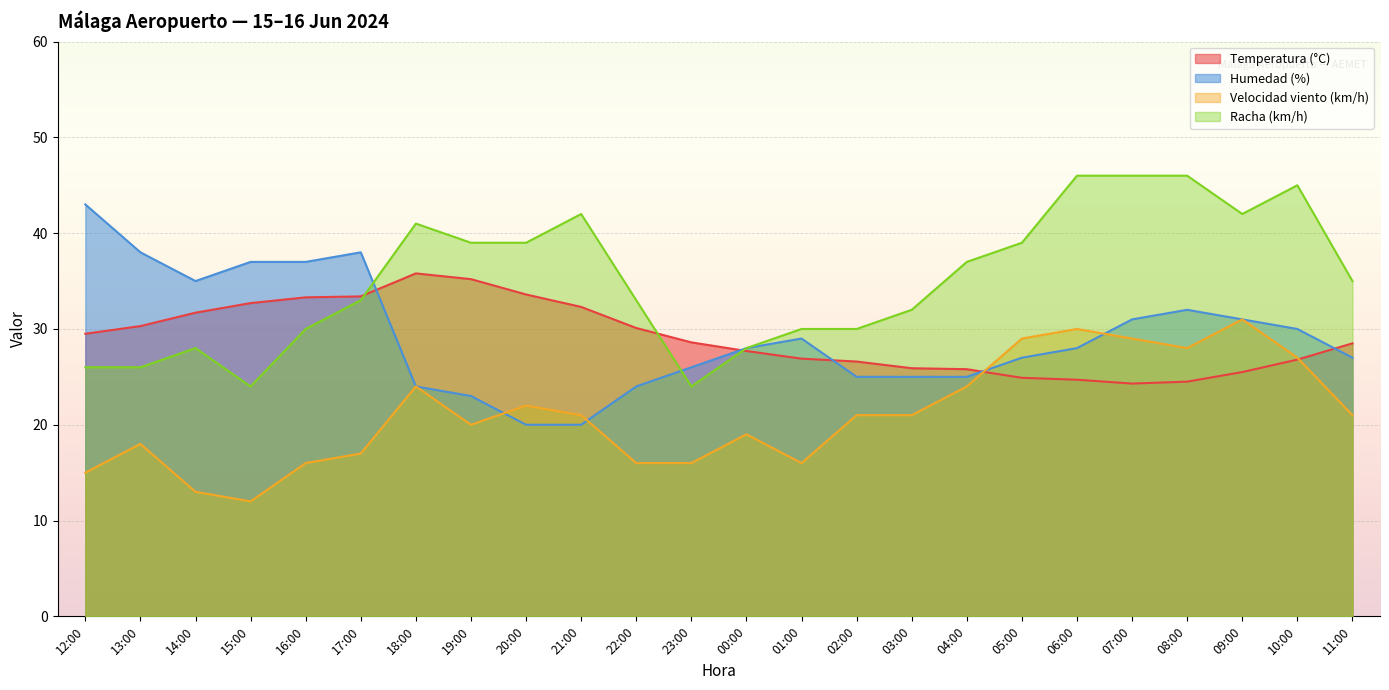

What is the difference between the Velocidad viento (km/h) values at 15:00 and 05:00?

17.0